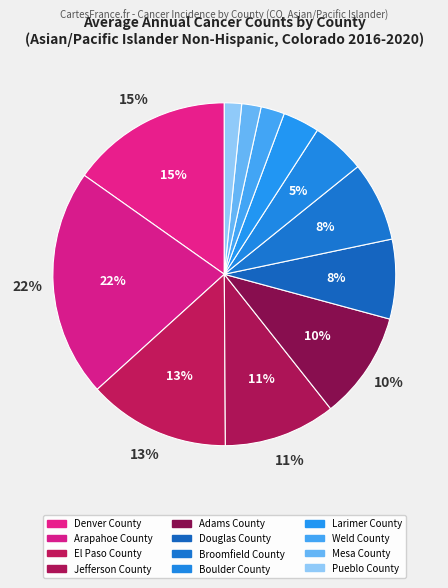

Is it true that El Paso County is 13% of the pie?

True